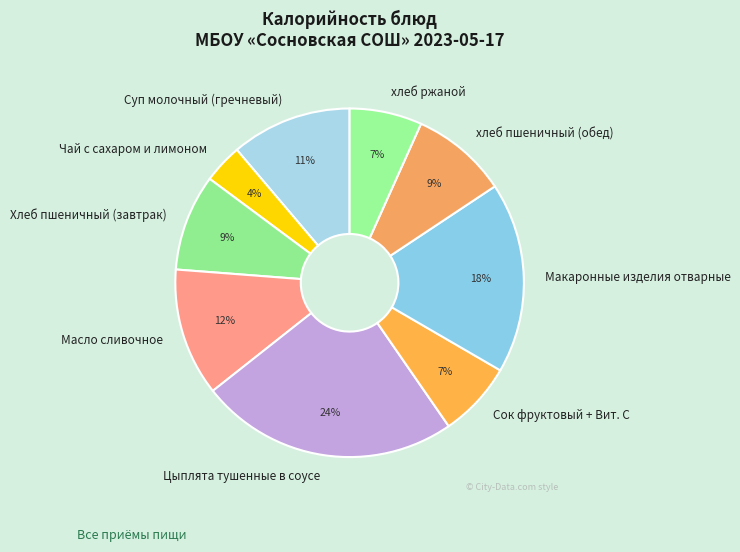

Which slice is the largest?

Цыплята тушенные в соусе